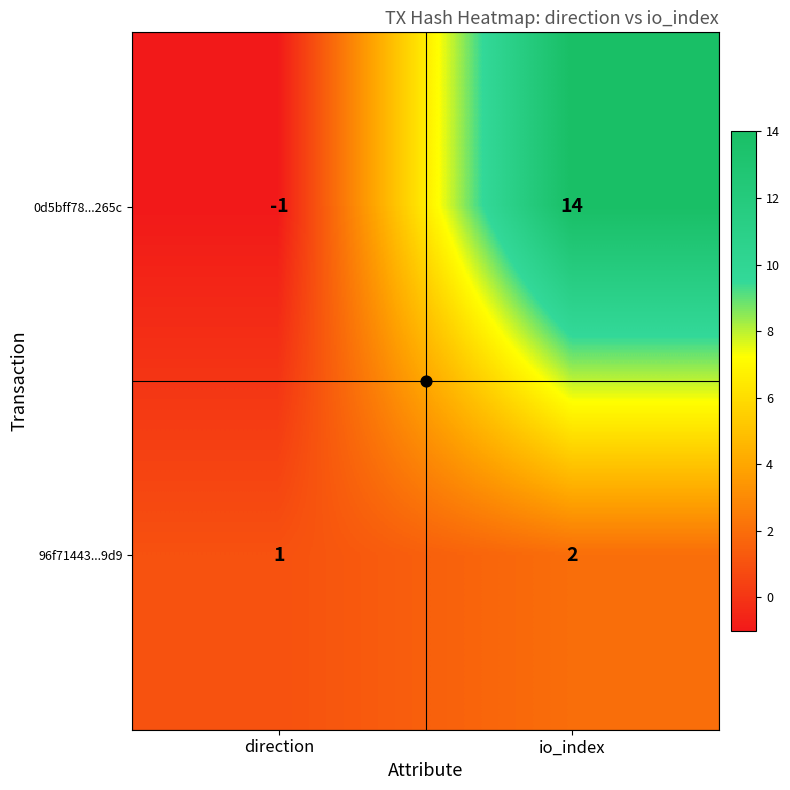

What is the spread (max minus min) of values at io_index?

12